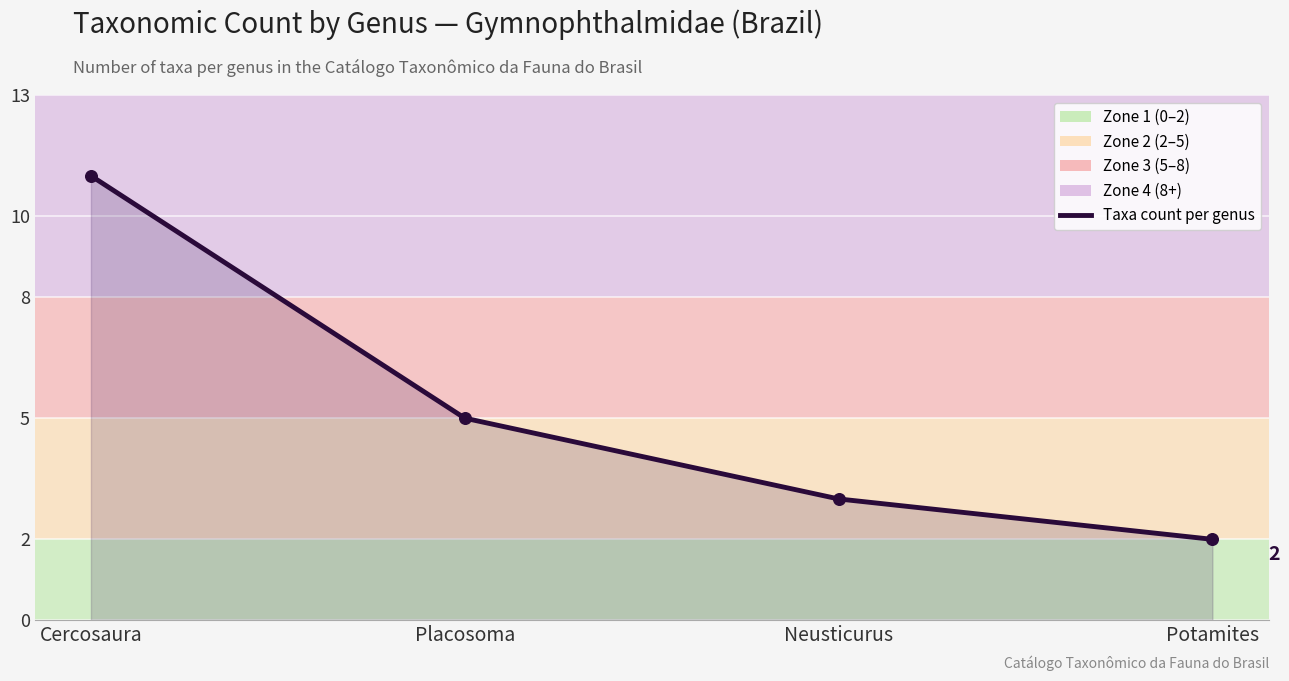

Between Placosoma and Cercosaura, which is larger?

Cercosaura